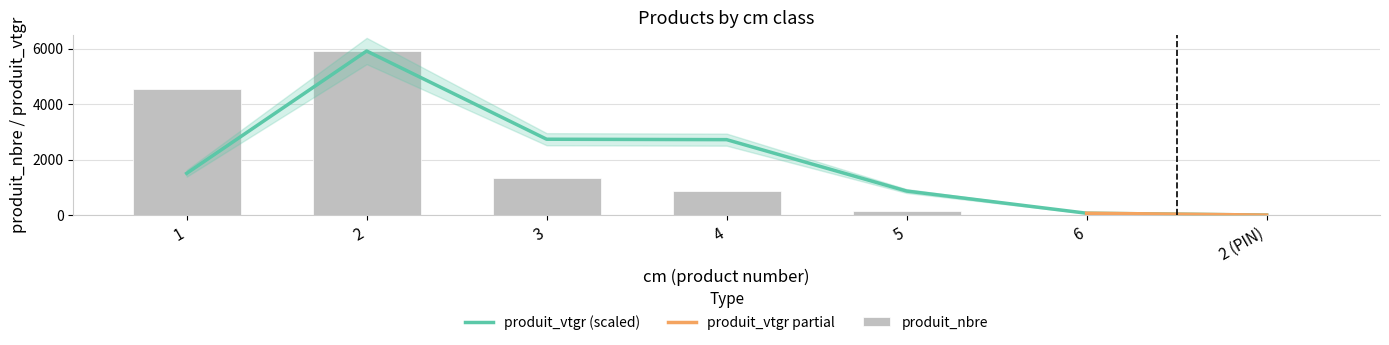

Which series has the largest total across all categories?

produit_vtgr